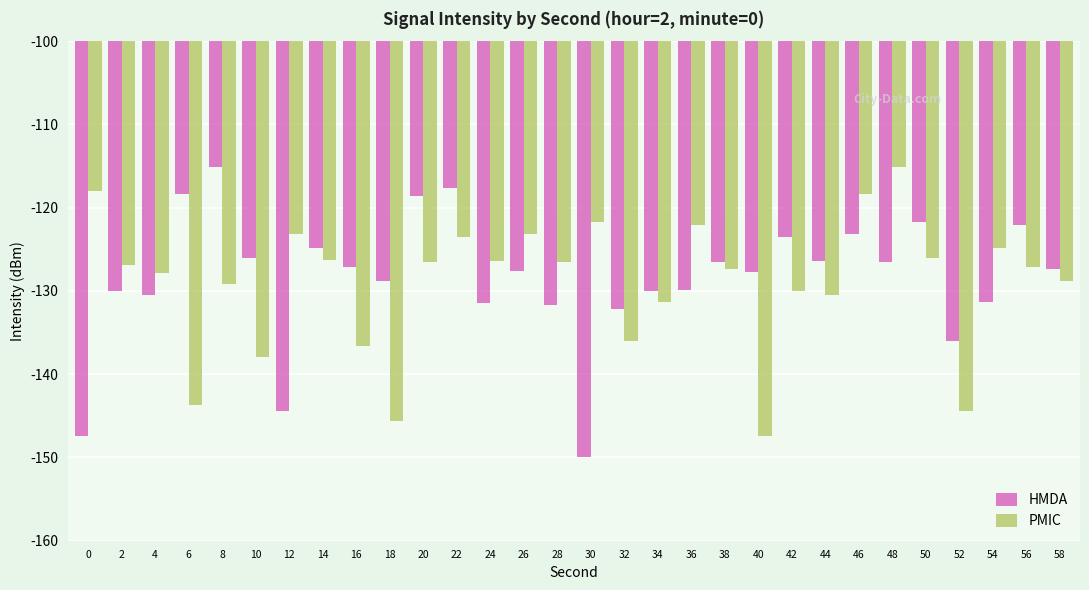

What is the minimum value for PMIC?

-147.4